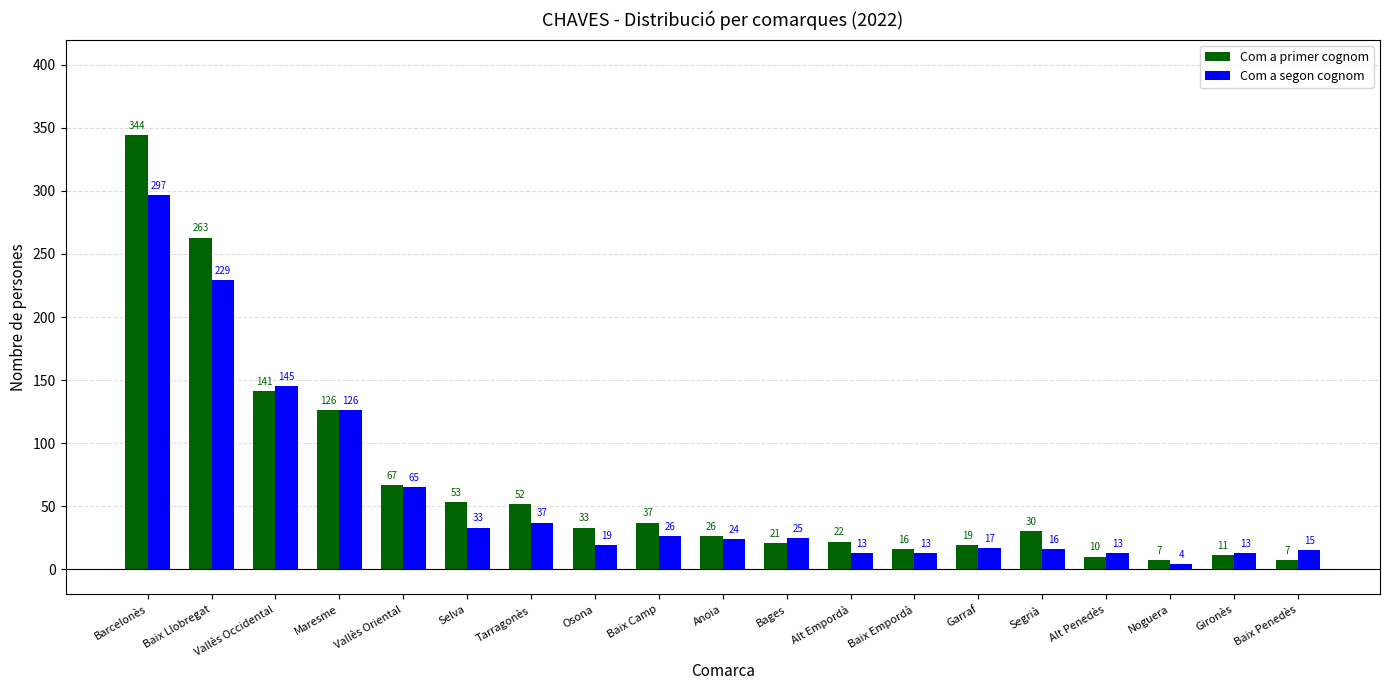

List the series in order of their peak value, highest first.

Com a primer cognom, Com a segon cognom